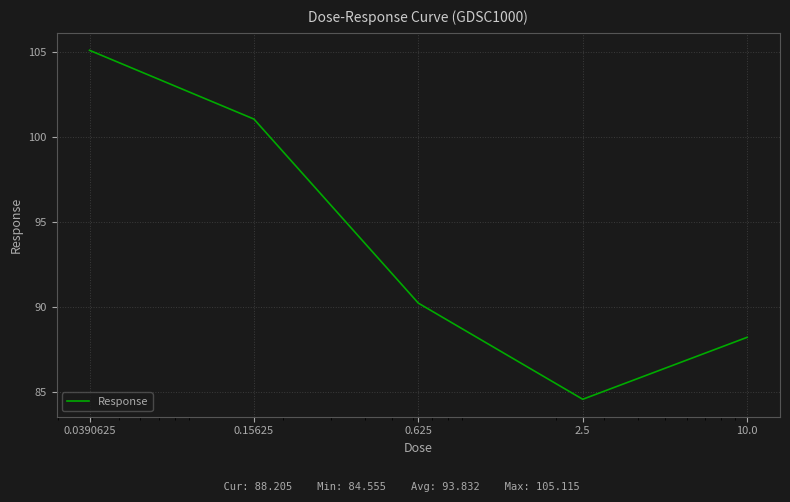

What is the maximum value shown in the chart?

105.1